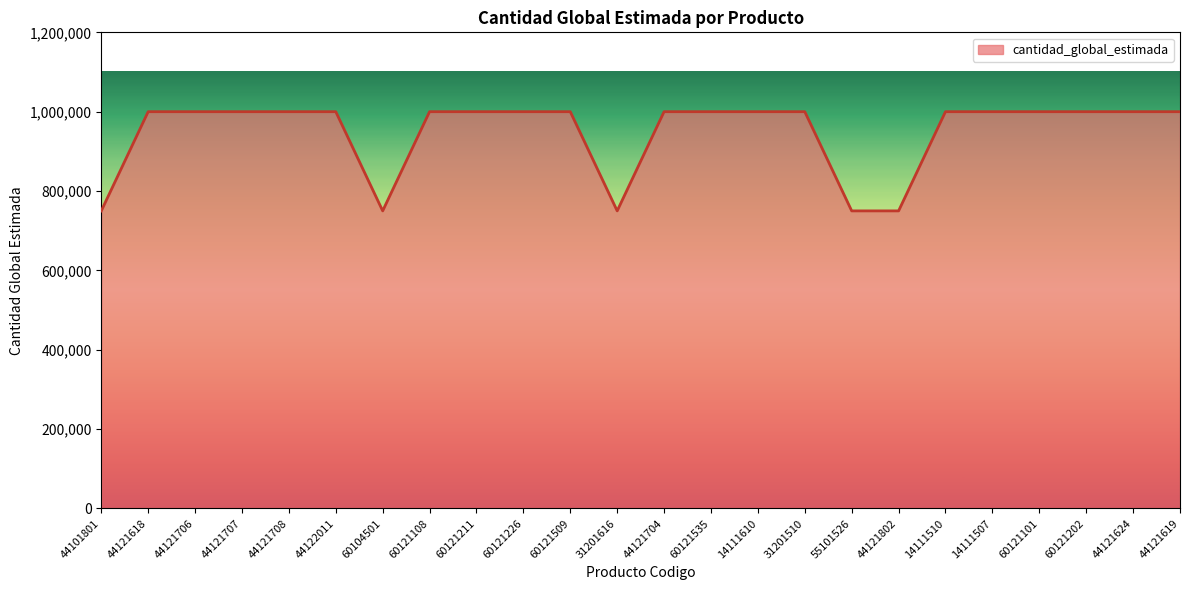

What position from the left is 14111510?

19